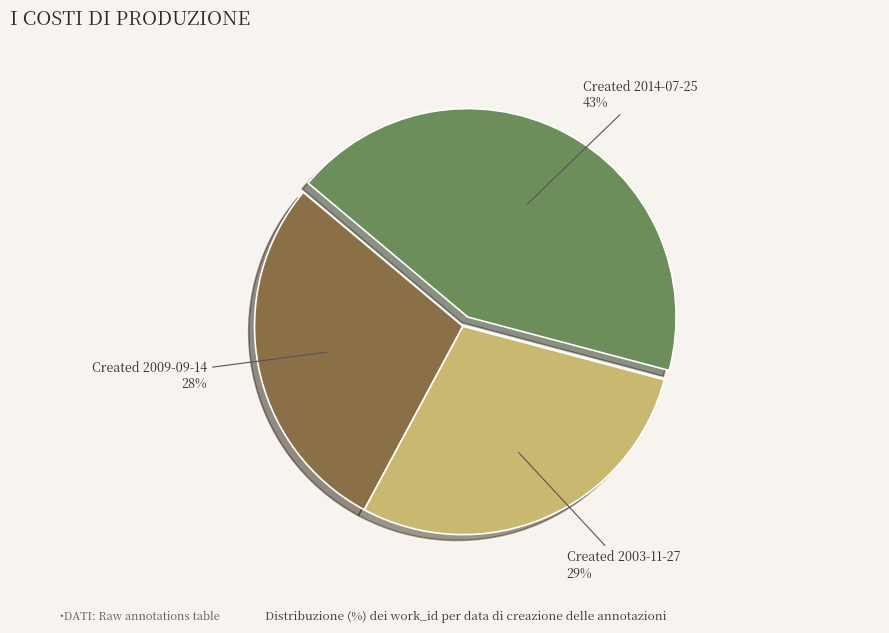

Is there any slice that represents more than half of the pie?

No